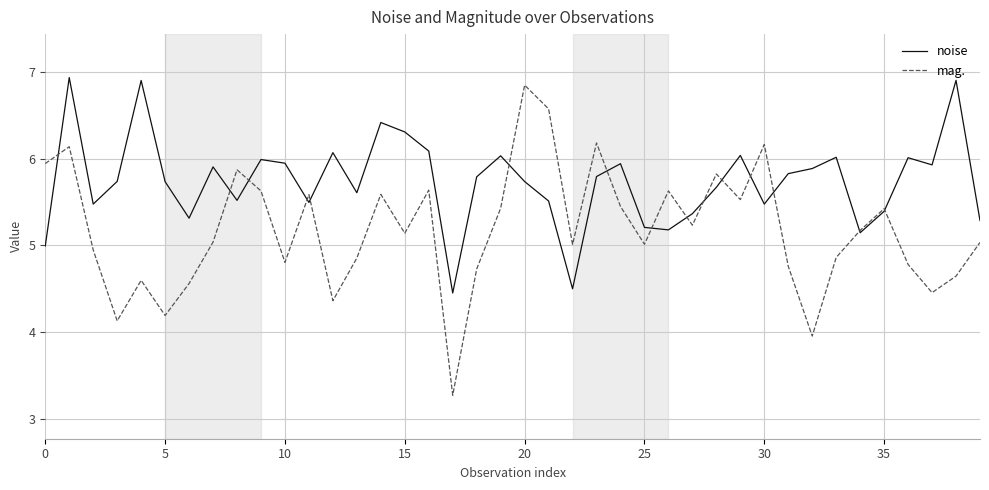

Which series has the largest total across all categories?

noise